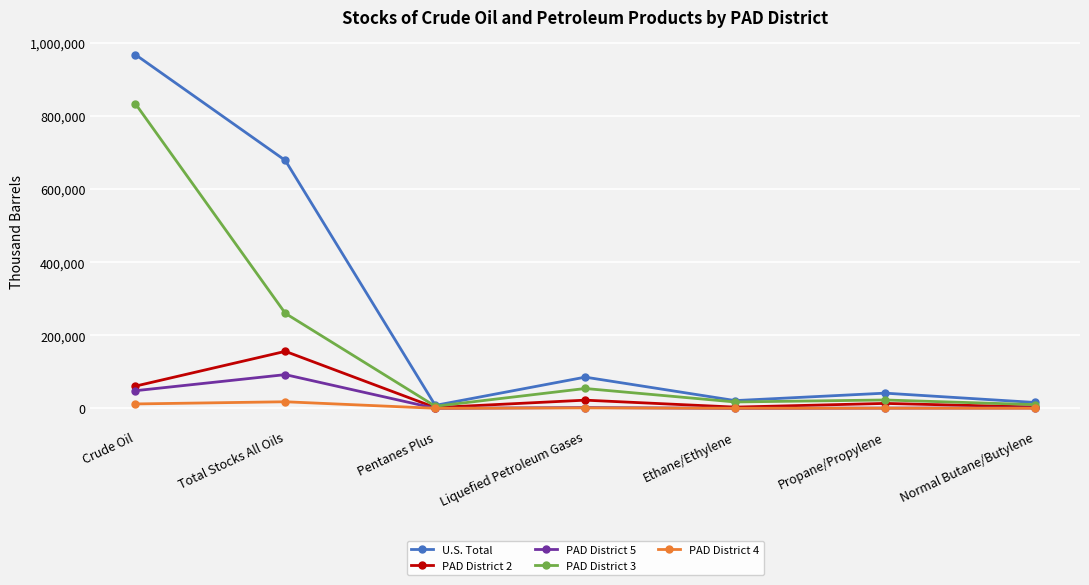

At which category does PAD District 3 reach its first local peak?

Liquefied Petroleum Gases